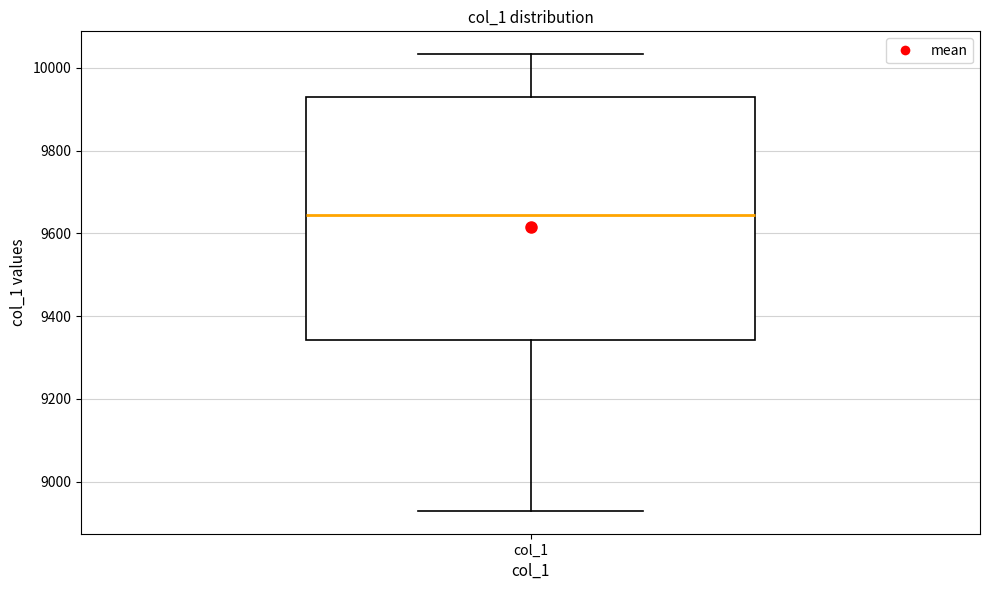

Where does the lower whisker of the box for col_1 end on the y-axis? The values are not printed on the chart, so give them approximately, as read against the axis.

8920